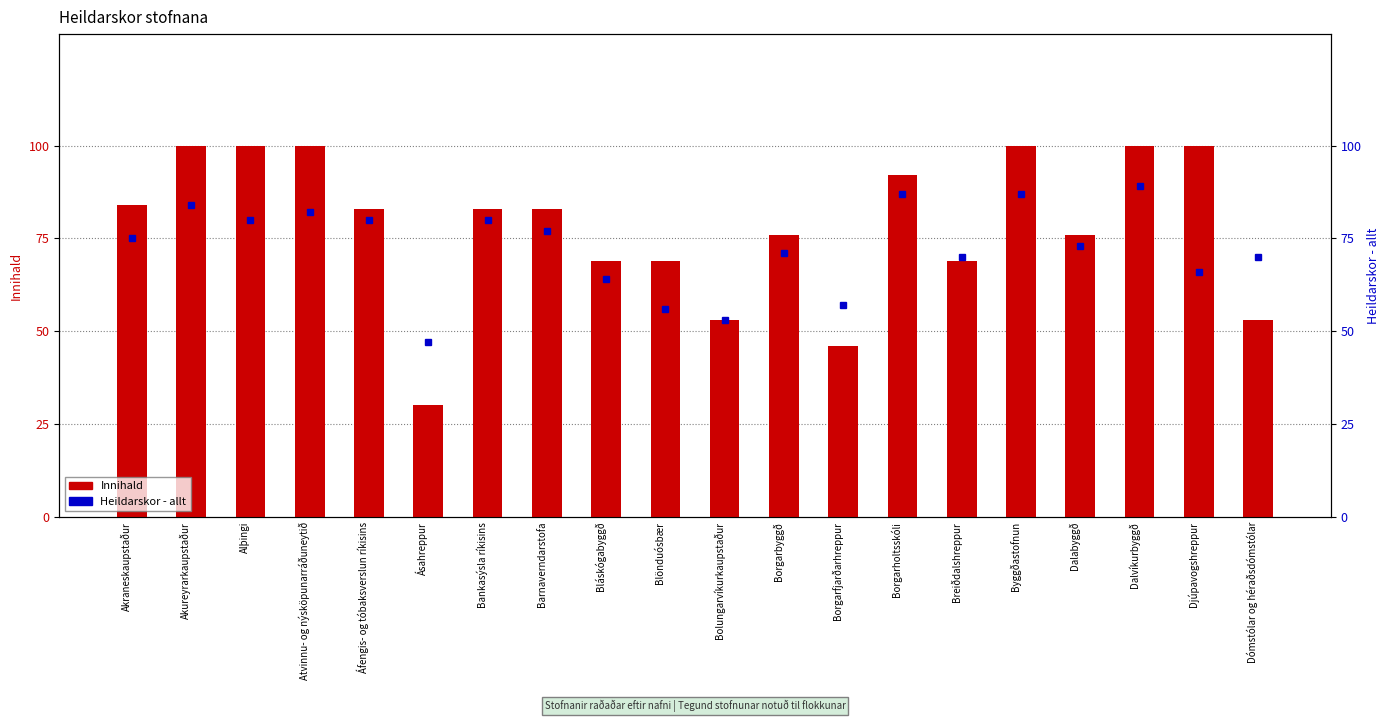

What are all the series names shown in the legend?

Innihald, Heildarskor - allt